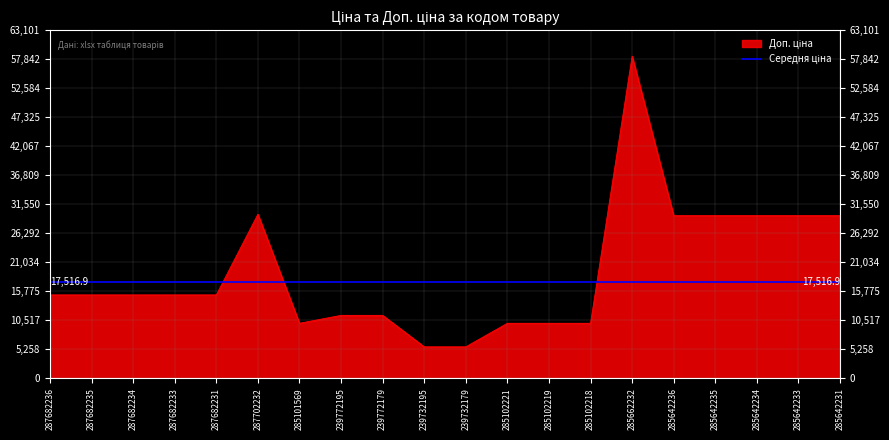

What is the difference between the values at 239772179 and 285642233?

18081.5